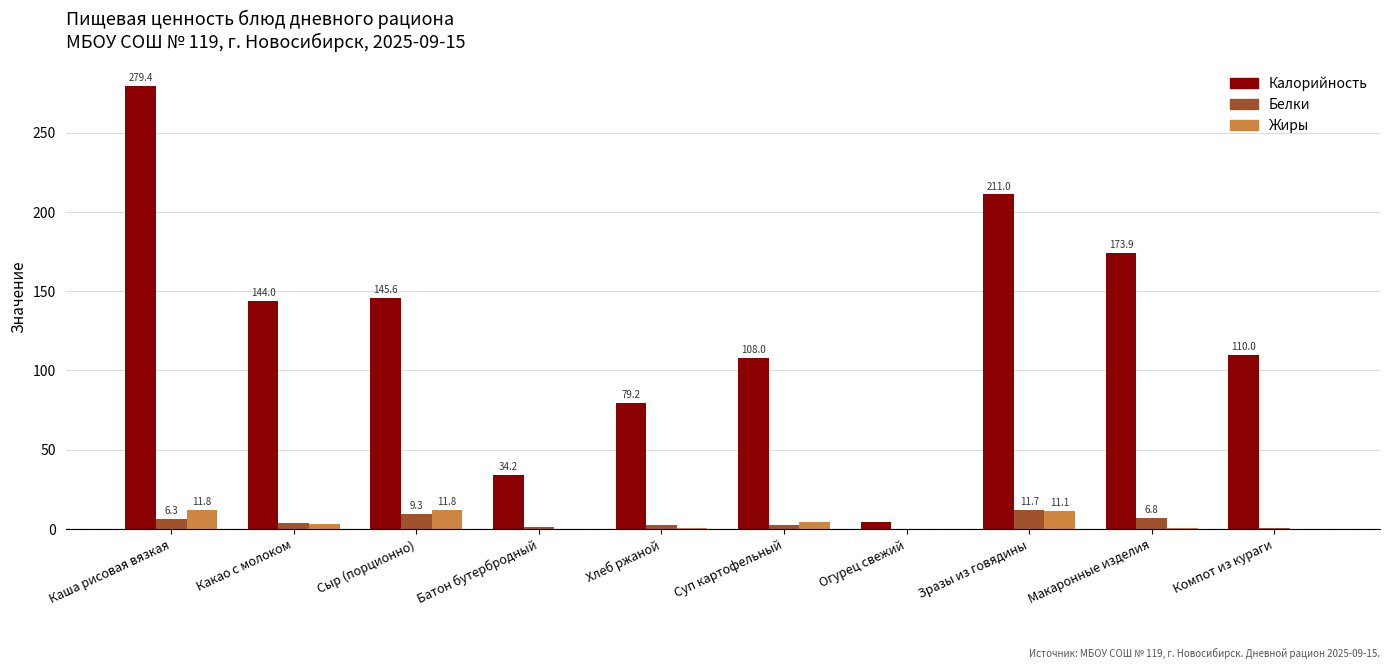

Which series has the largest total across all categories?

Калорийность